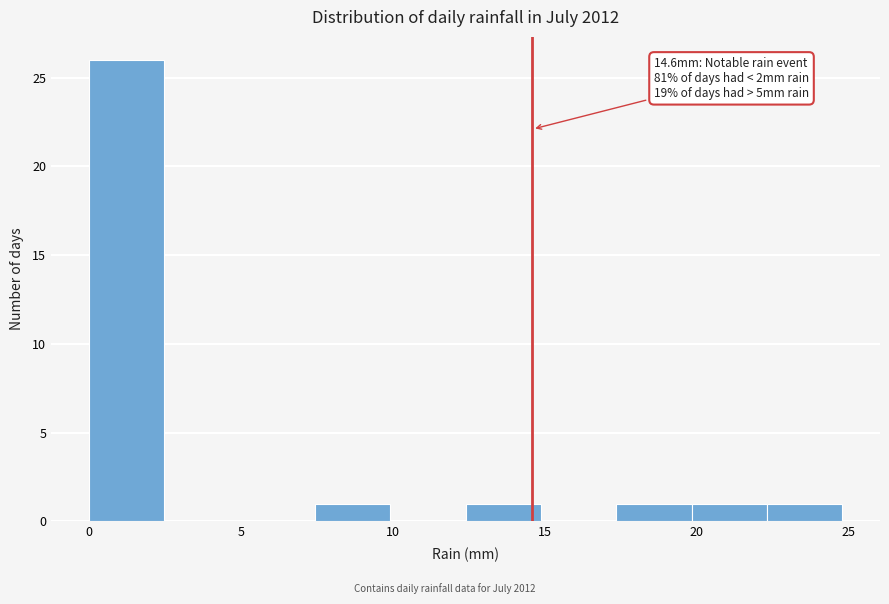

Over which range of the x-axis is the bar tallest?

0.0 to 2.5